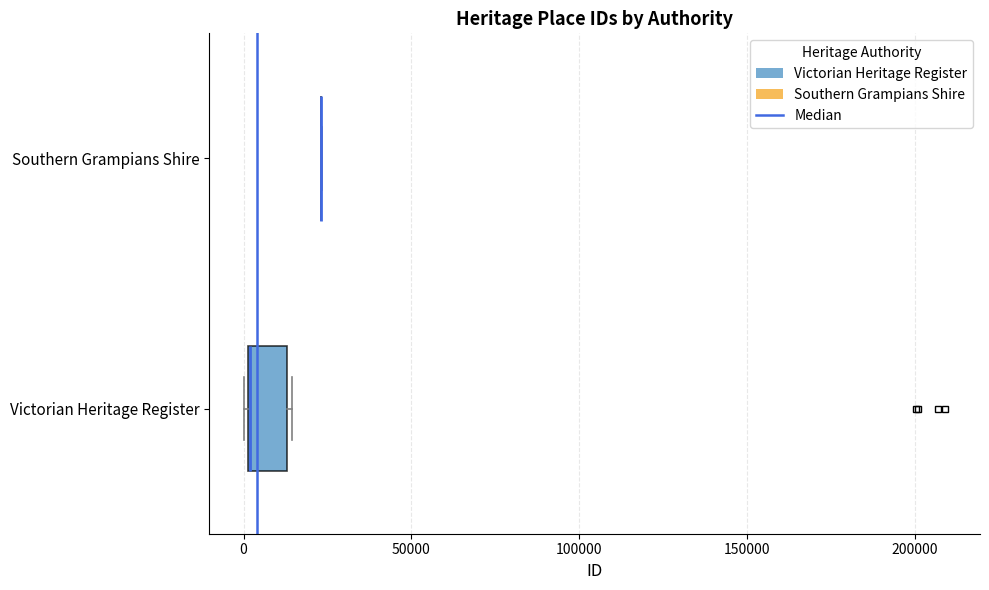

Reading bottom to top, transcribe this box plot: for each box, give where its median line is, the range the box spans, and where its two whiskers end, as read against the x-axis. The values are not printed on the chart, so give them approximately, as read against the axis.

Victorian Heritage Register: median 0 (drawn on the box's left edge), box 0 to 15000, whiskers 0 to 15000
Southern Grampians Shire: box collapsed to a line at 25000, whiskers 25000 to 25000